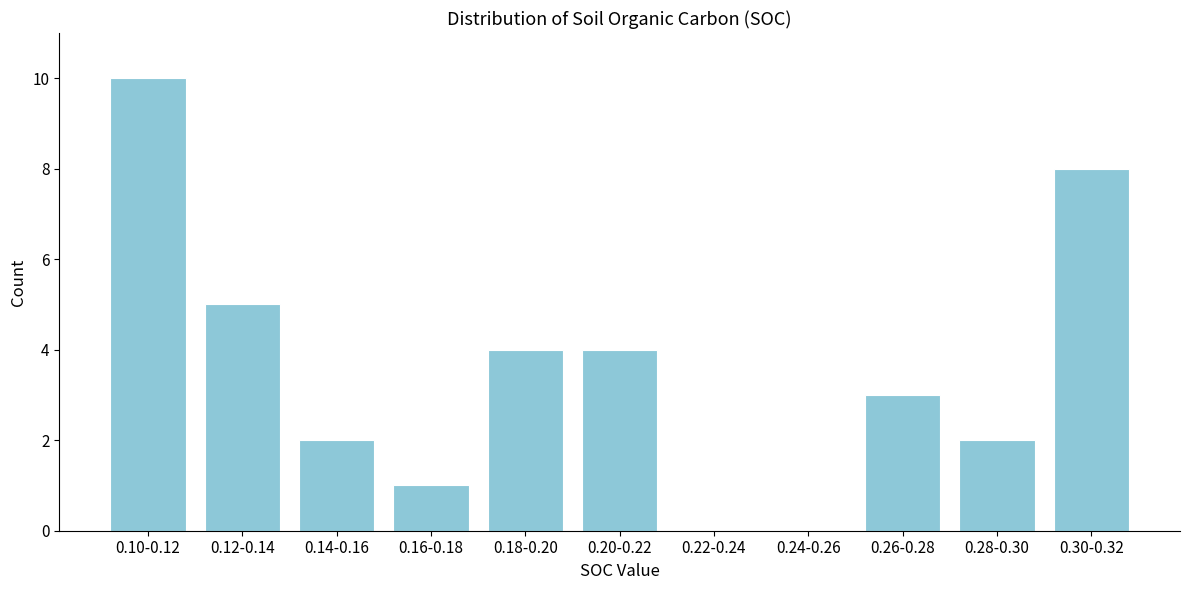

Reading left to right, list all the values displayed in this chart.

0.10-0.12=10	0.12-0.14=5	0.14-0.16=2	0.16-0.18=1	0.18-0.20=4	0.20-0.22=4	0.22-0.24=0	0.24-0.26=0	0.26-0.28=3	0.28-0.30=2	0.30-0.32=8